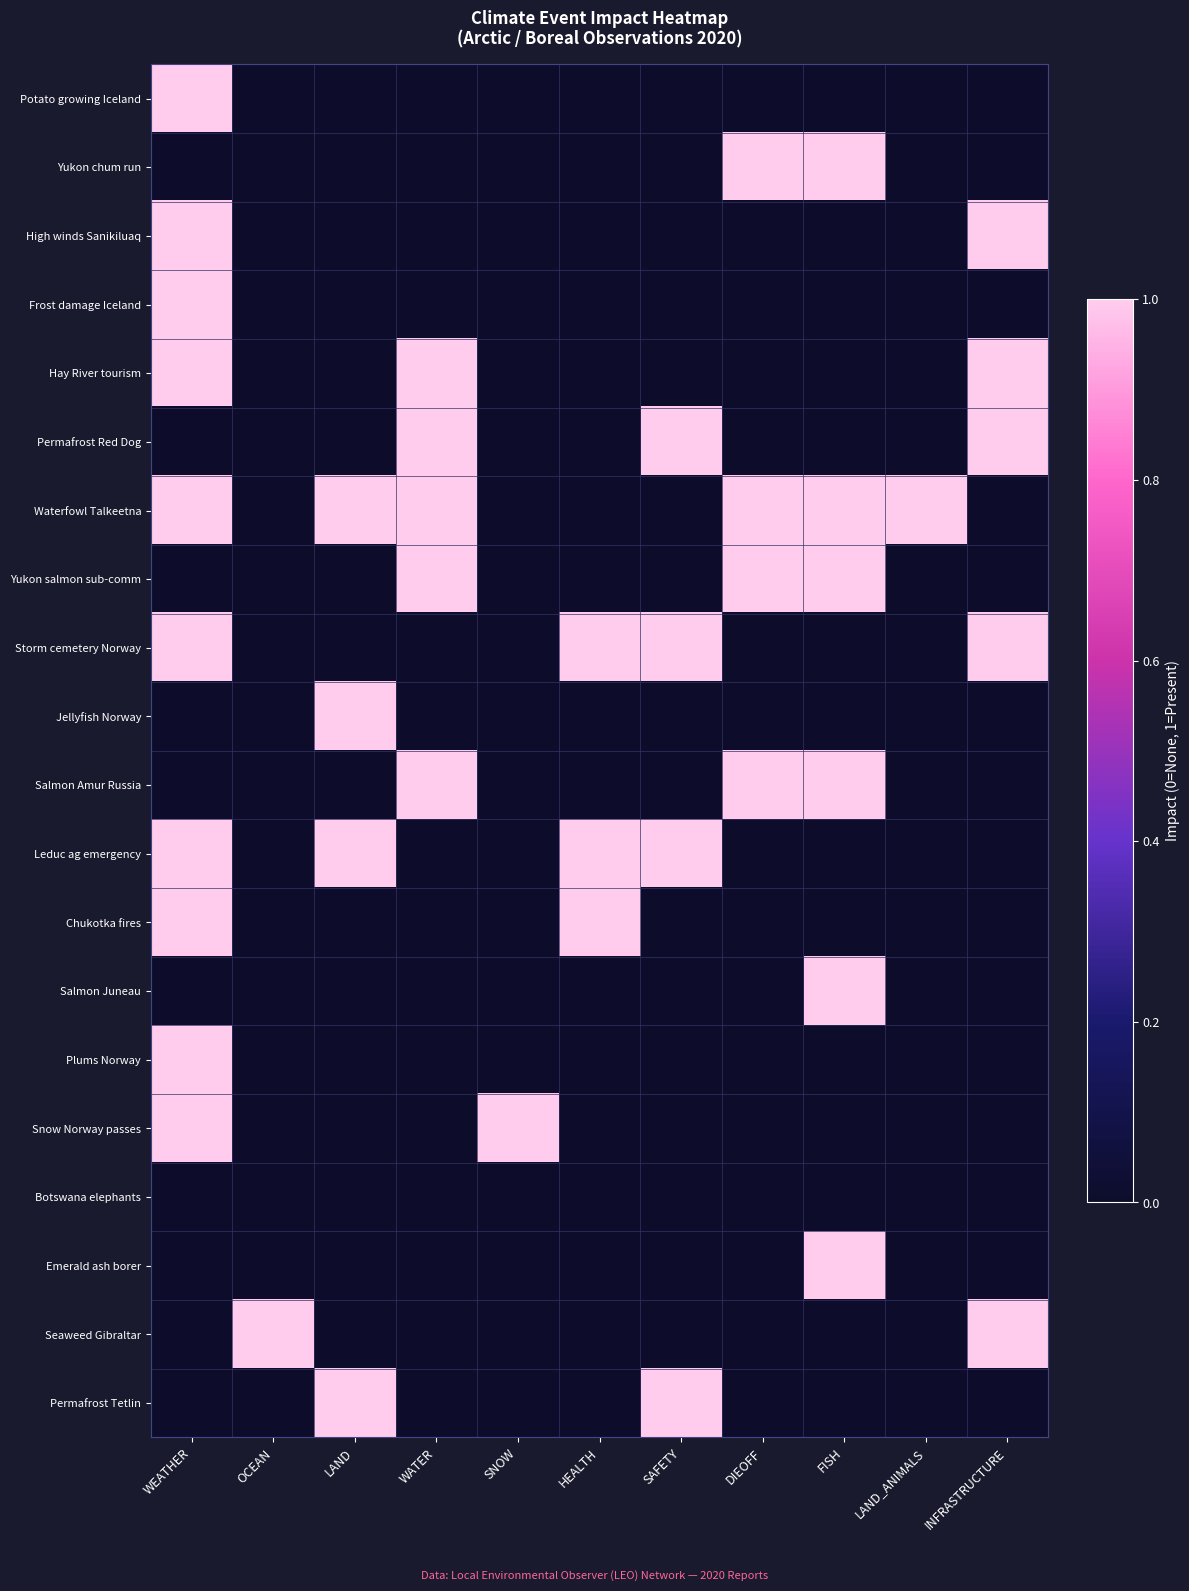

List the series in order of their peak value, lowest first.

Botswana elephants, Potato growing Iceland, Yukon chum run, High winds Sanikiluaq, Frost damage Iceland, Hay River tourism, Permafrost Red Dog, Waterfowl Talkeetna, Yukon salmon sub-comm, Storm cemetery Norway, Jellyfish Norway, Salmon Amur Russia, Leduc ag emergency, Chukotka fires, Salmon Juneau, Plums Norway, Snow Norway passes, Emerald ash borer, Seaweed Gibraltar, Permafrost Tetlin